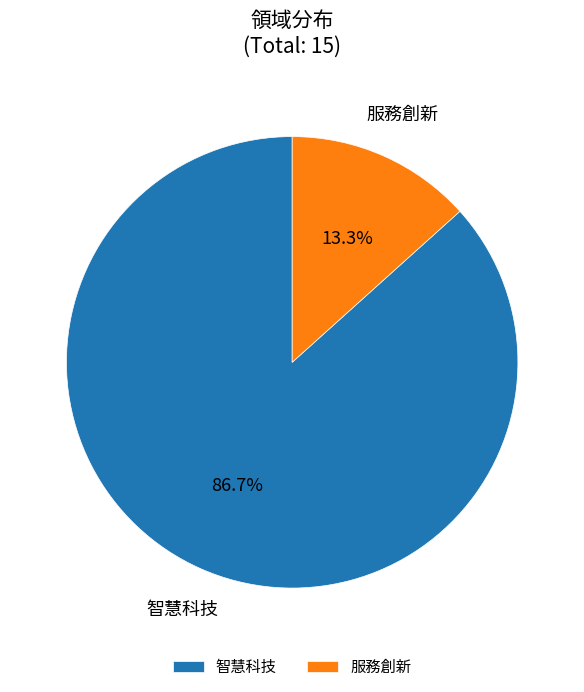

To the nearest percent, what is the combined percentage of 服務創新 and 智慧科技?

100%